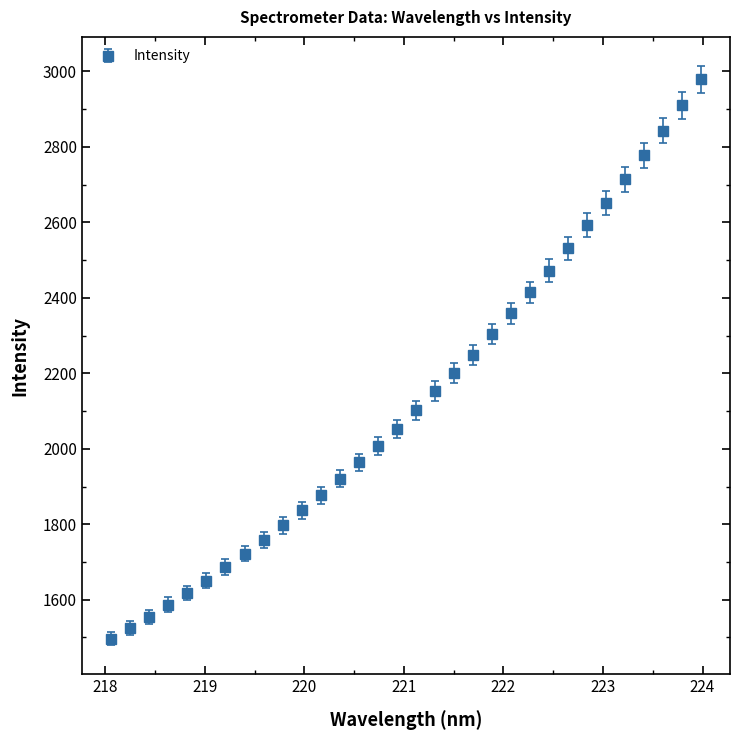

What is the average value?

2134.7